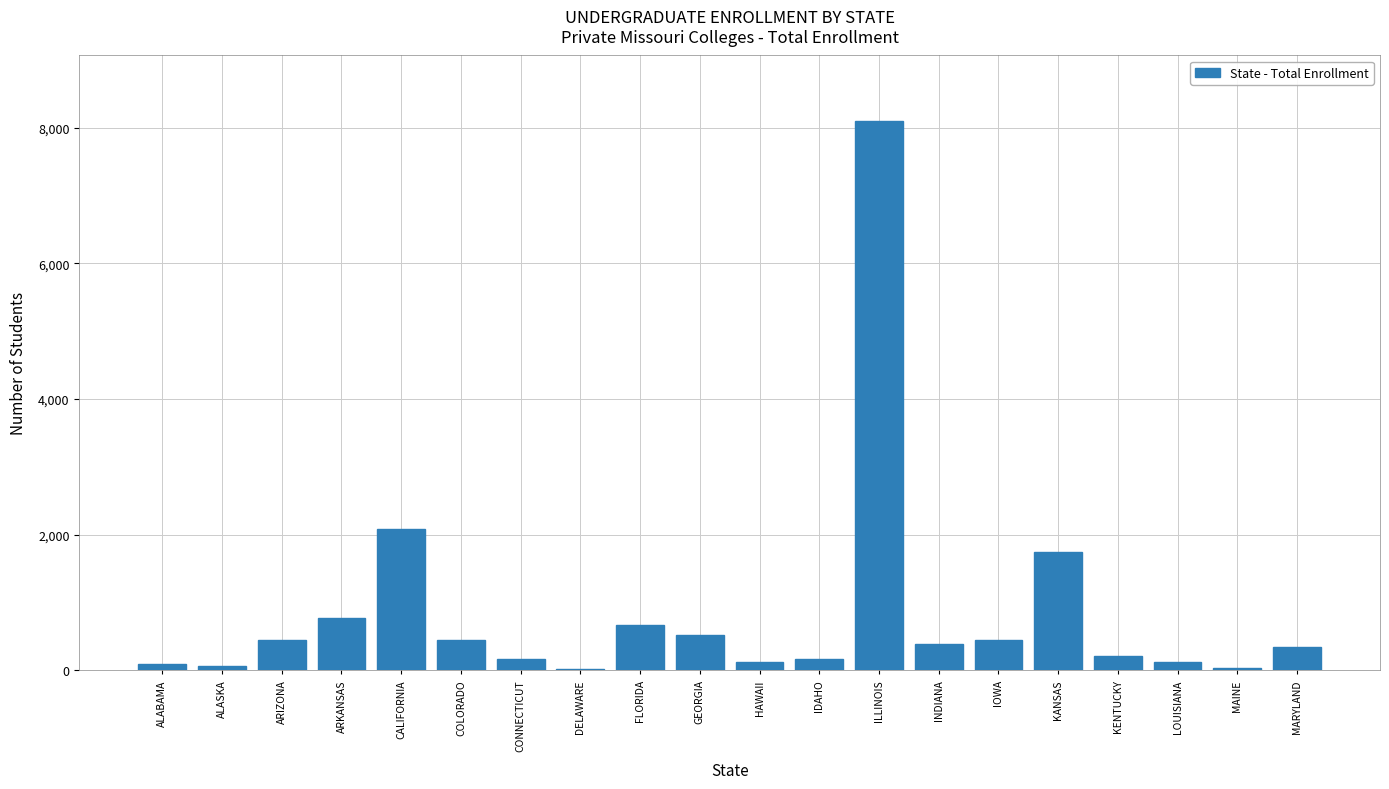

Which category has the highest value across all series?

ILLINOIS